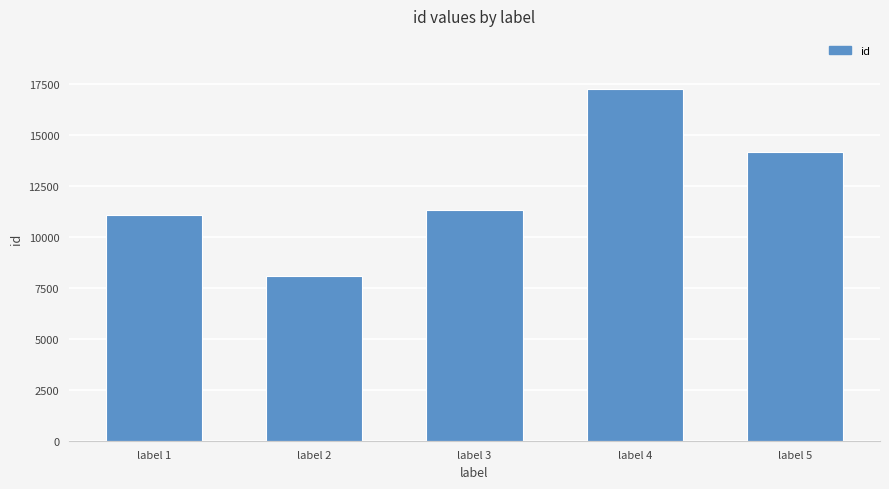

Which has a higher value, label 3 or label 5?

label 5